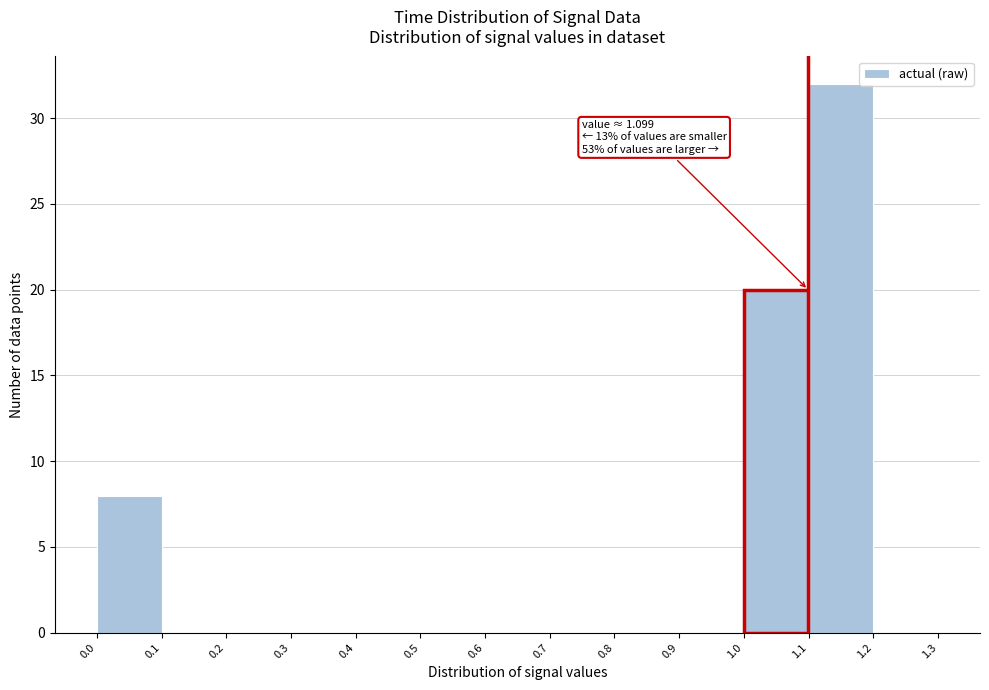

Which range on the x-axis has the tallest bar?

1.1 to 1.2